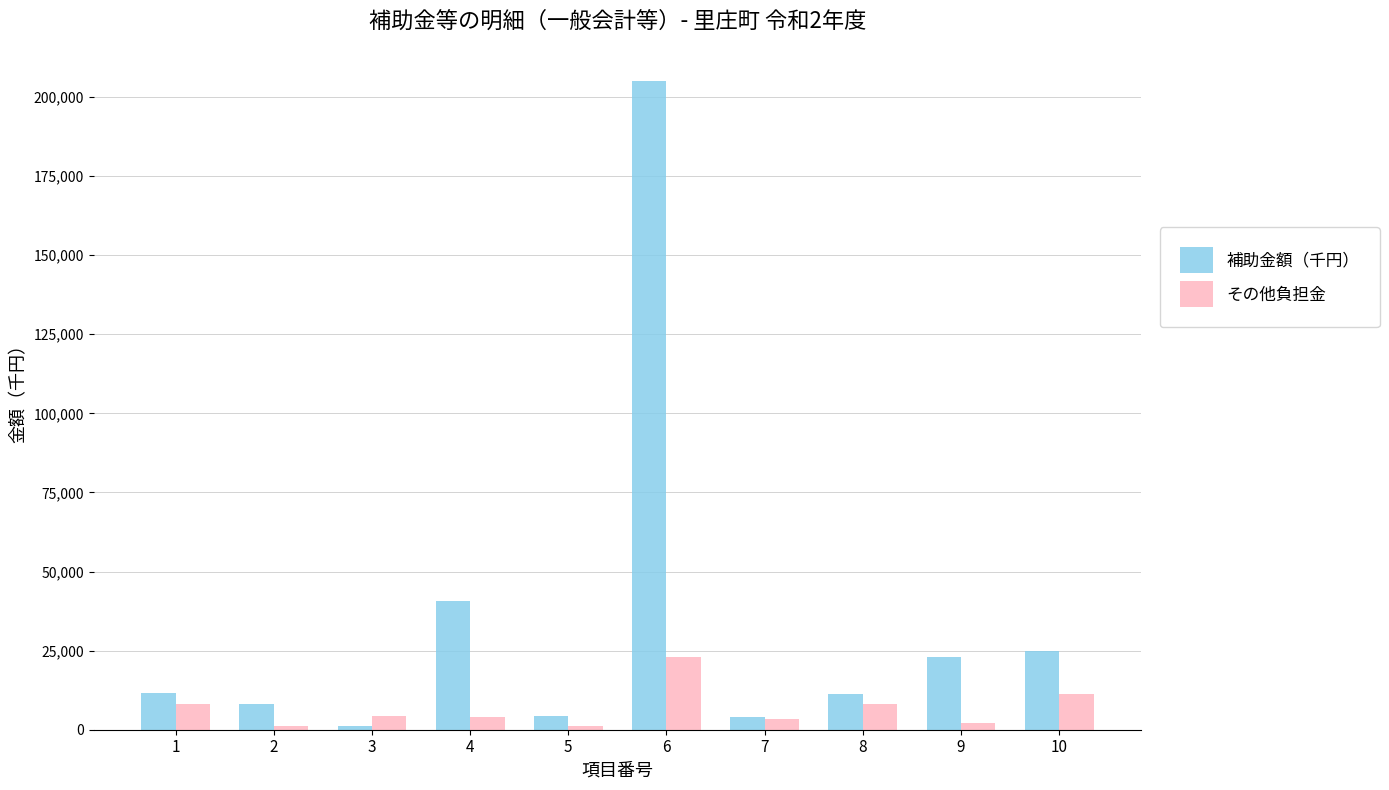

What is the maximum value for 補助金額（千円）?

204937